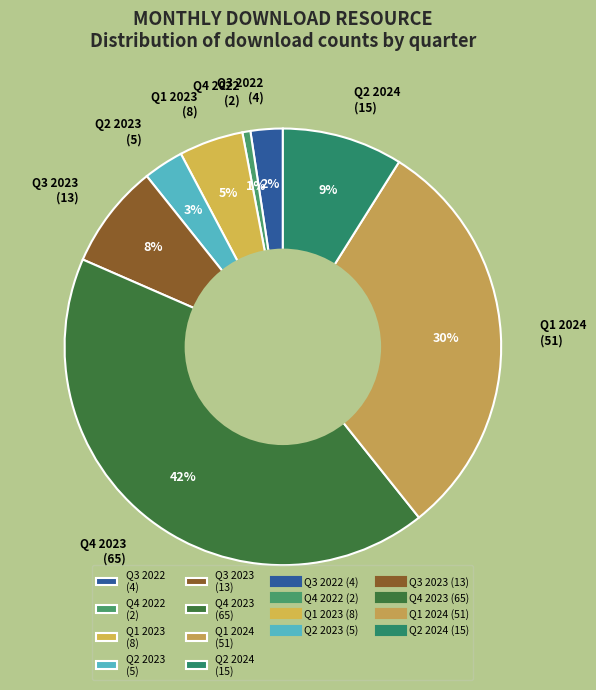

Which slice is the smallest?

Q4 2022 (2)